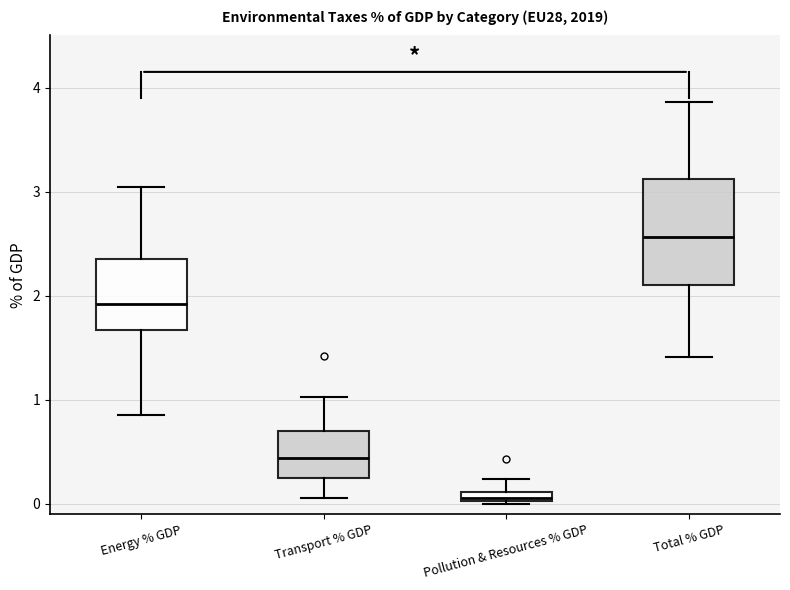

Which box is the tallest, from its lower edge to its upper edge?

Total % GDP